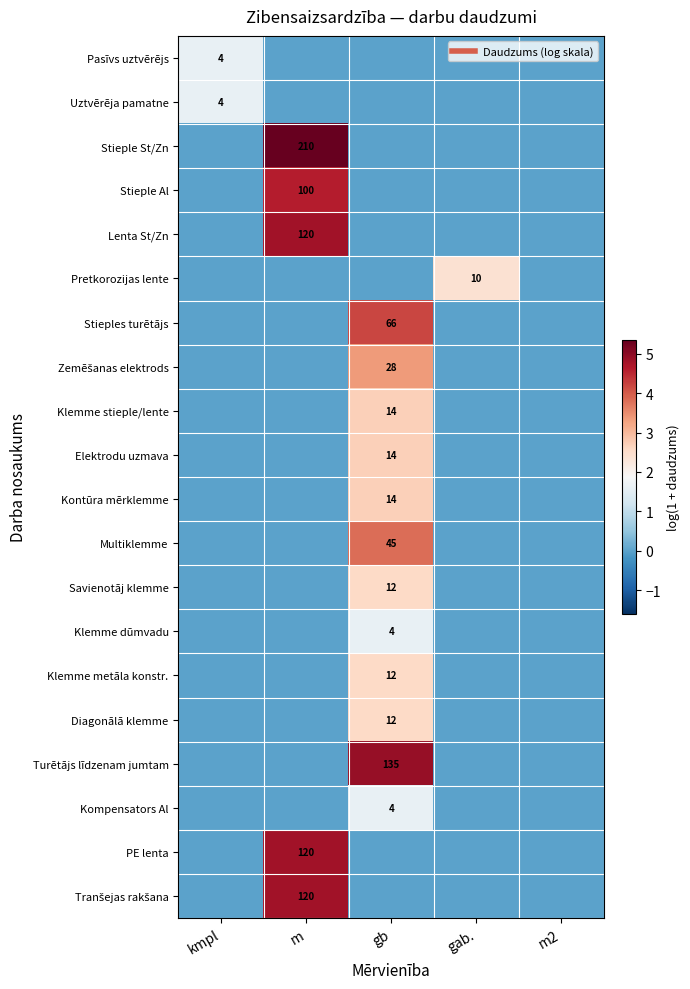

What is the maximum value shown in the chart?

5.4